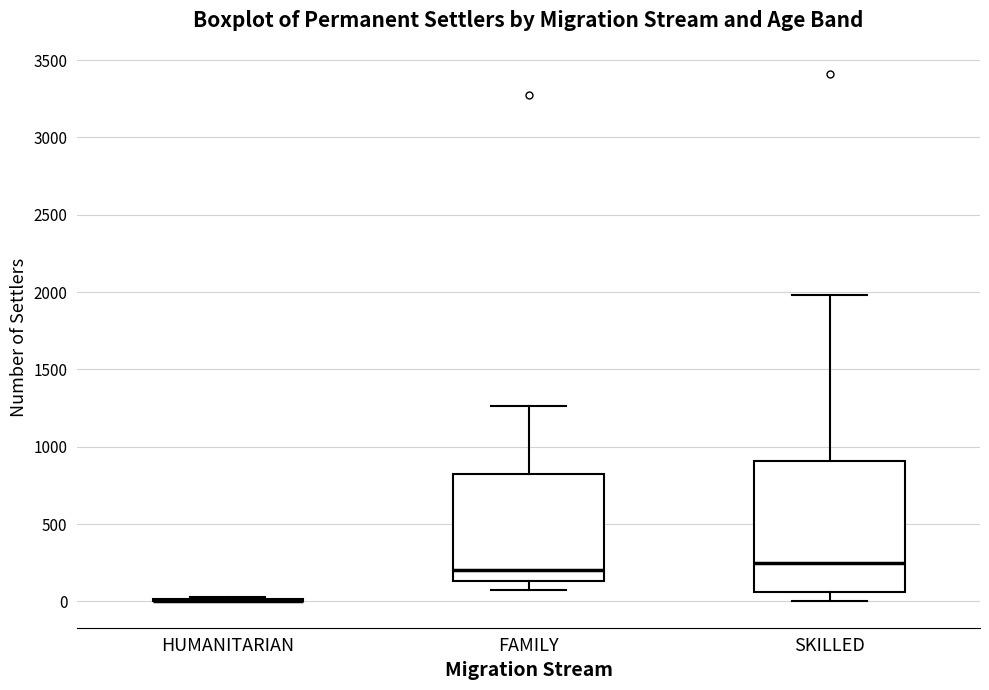

Reading left to right, read every box against the y-axis: the position of its median line, the range the box covers, and the ends of its whiskers. The values are not printed on the chart, so give them approximately, as read against the axis.

HUMANITARIAN: box collapsed to a line at 0, whiskers 0 to 50
FAMILY: median 200, box 150 to 850, whiskers 50 to 1250
SKILLED: median 250, box 50 to 900, whiskers 0 to 2000